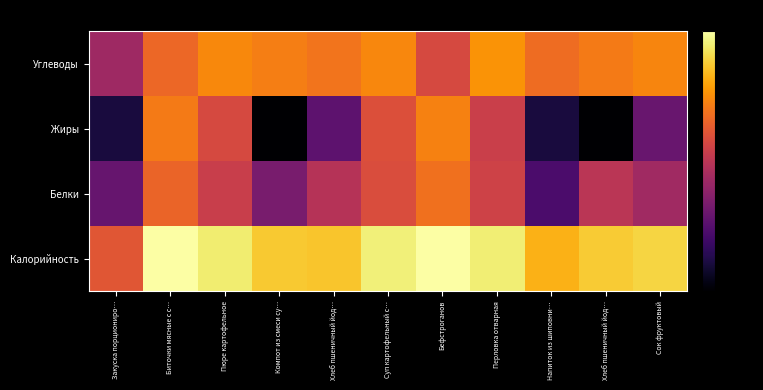

Rank the series at Суп картофельный с… from lowest to highest value.

Белки, Жиры, Углеводы, Калорийность